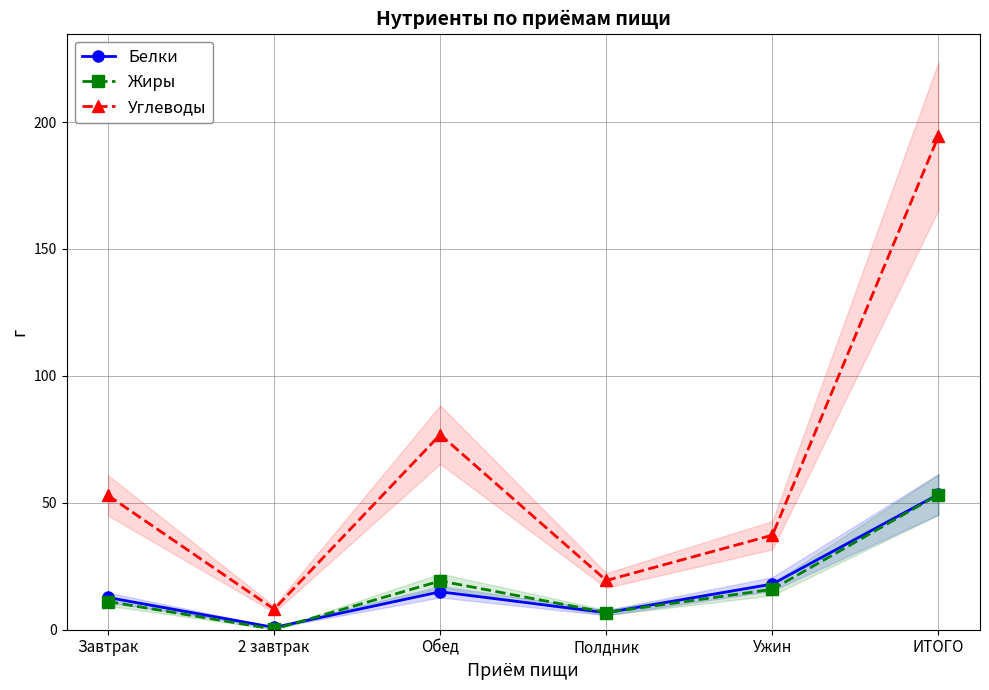

What is the label of the 5th point from the right?

2 завтрак